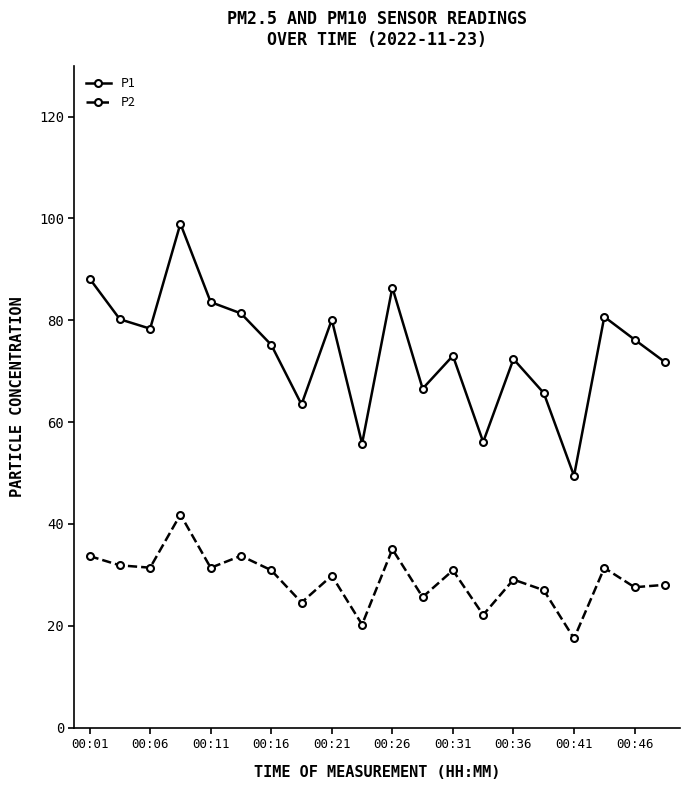

True or false: P2 has more than 0 interior local peaks.

True